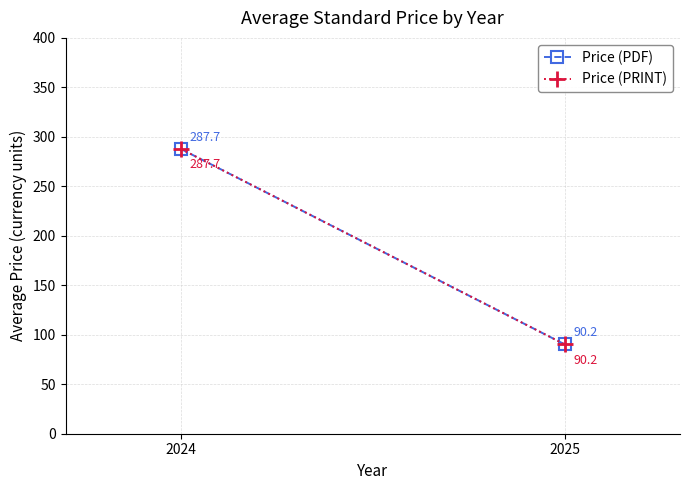

Between 2024 and 2025, which series saw the biggest shift?

Price (PDF)